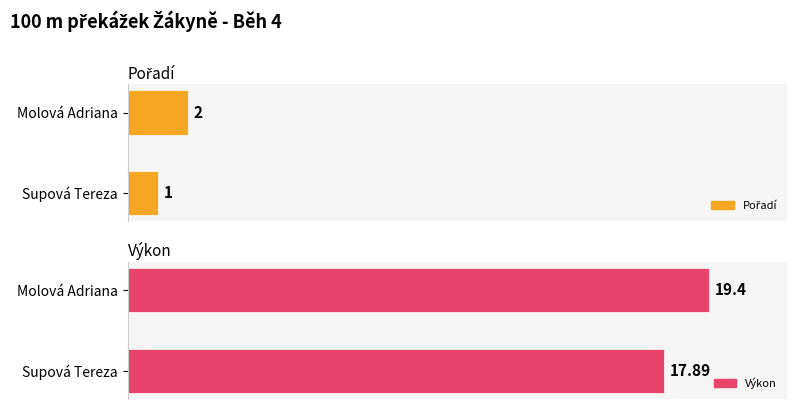

Which series has the largest total across all categories?

Výkon